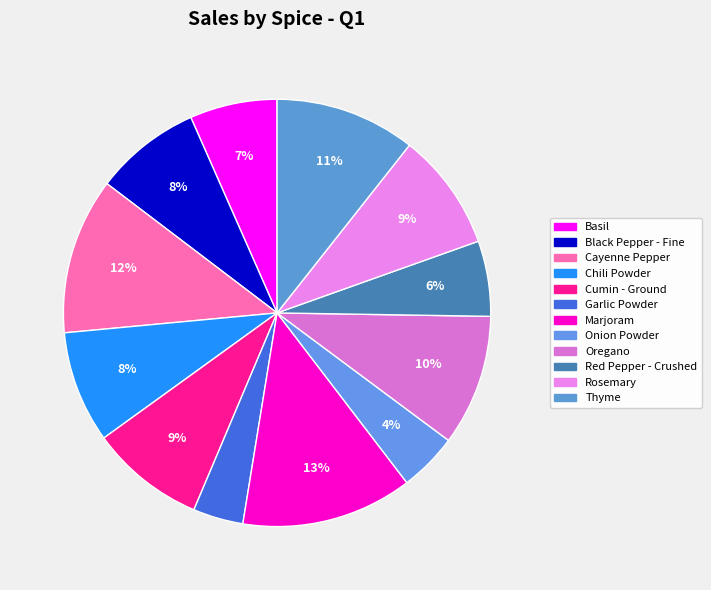

To the nearest percent, what portion does Red Pepper - Crushed represent?

6%